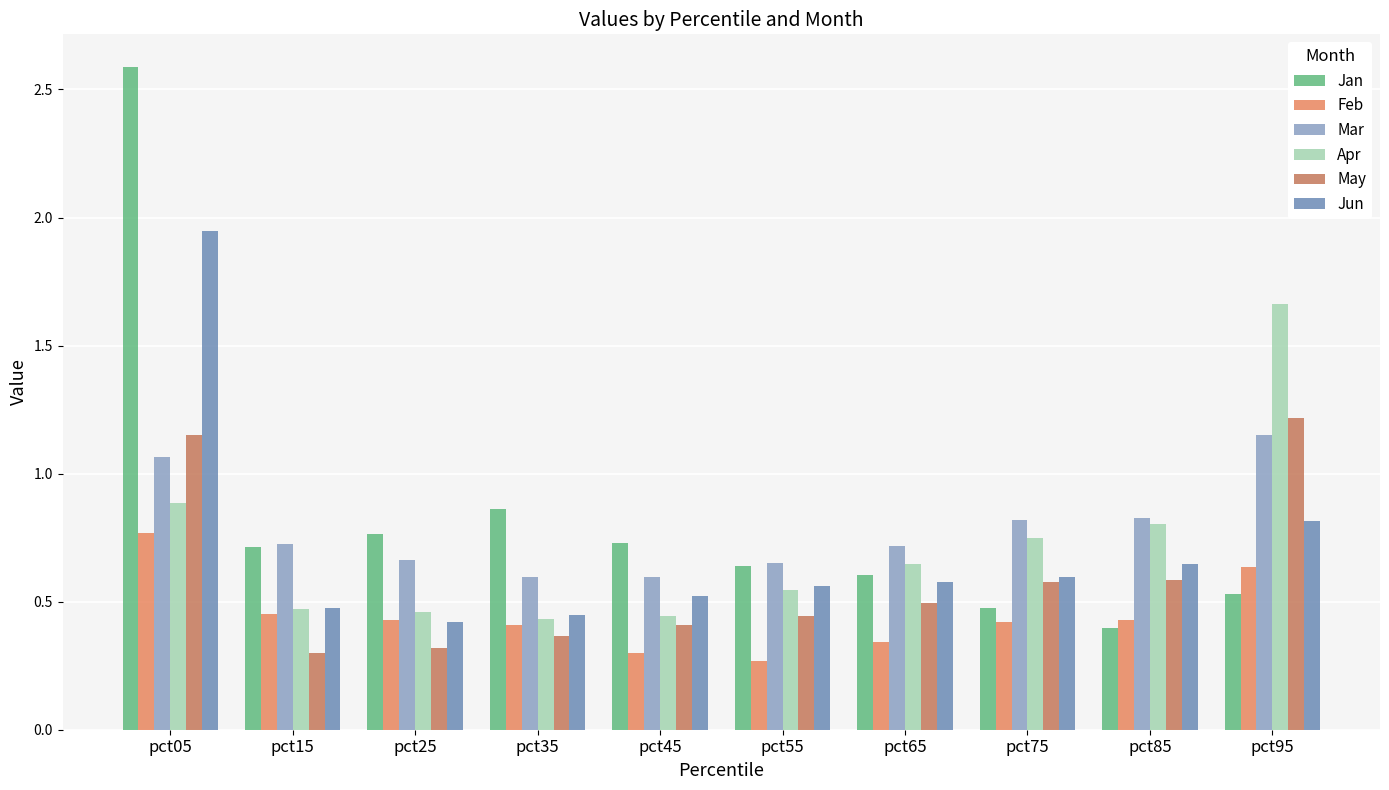

What is the greatest value displayed?

2.6